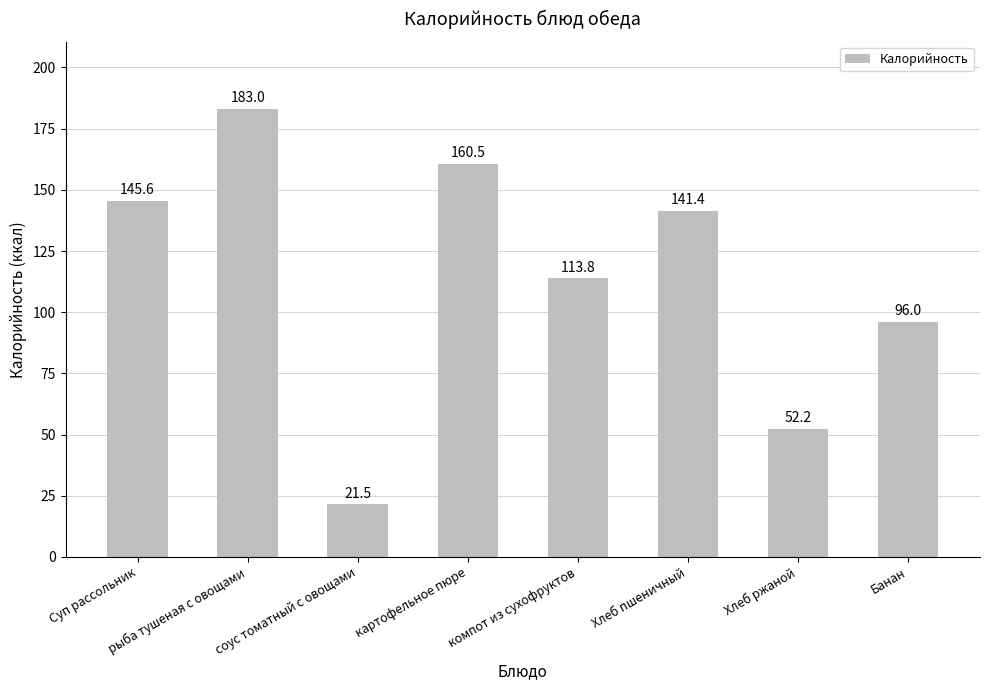

What is the label of the 5th bar from the left?

компот из сухофруктов